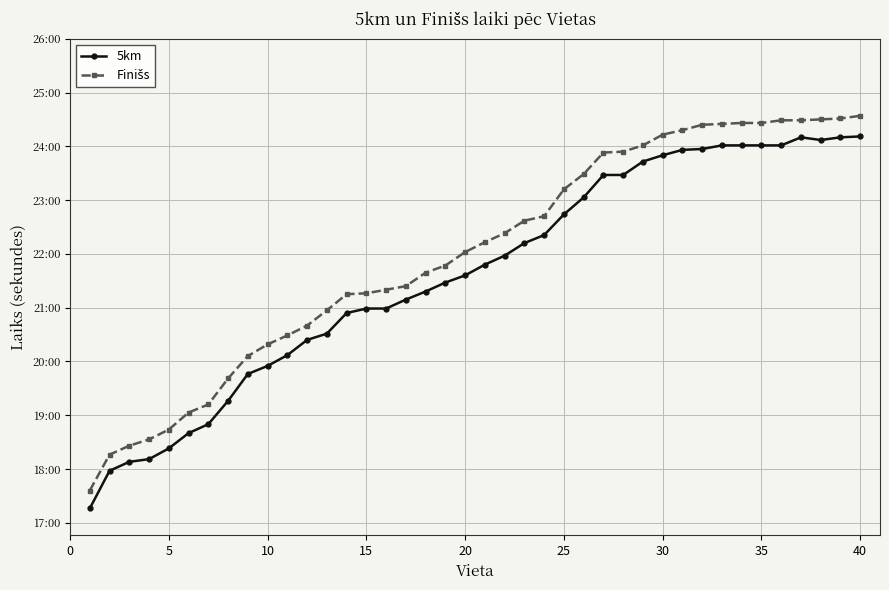

Does the chart have visible grid lines?

Yes